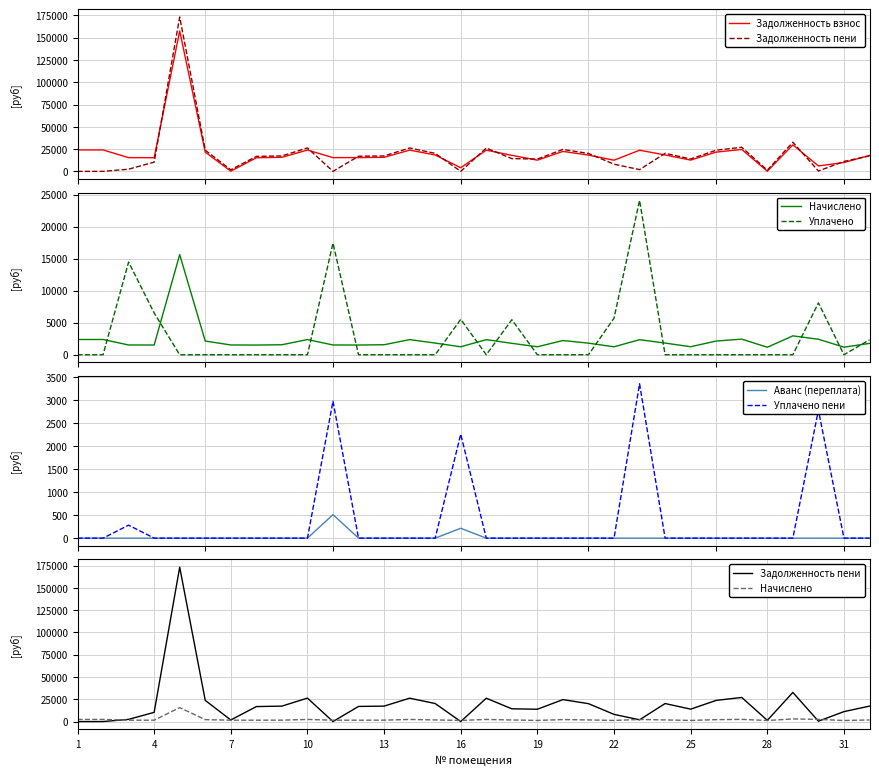

What is the greatest value displayed?

173227.1